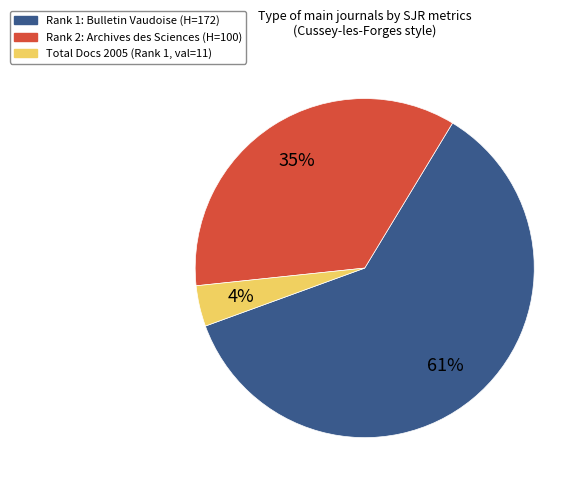

Is there any slice that represents more than half of the pie?

Yes